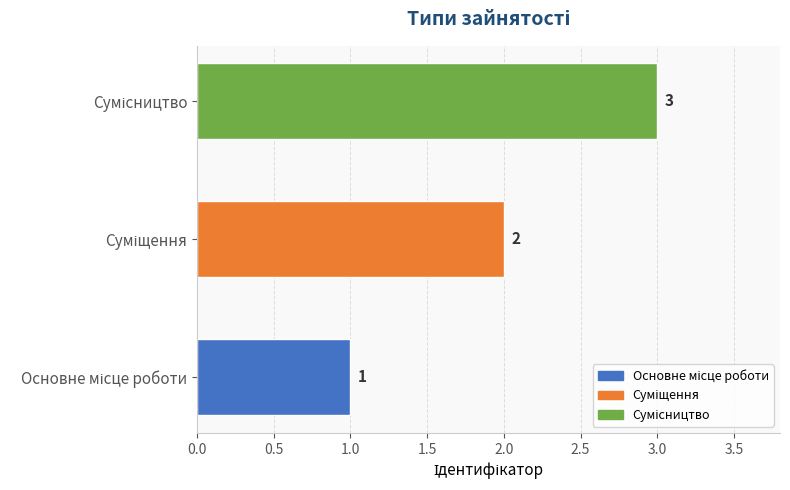

What is the sum of all values?

6